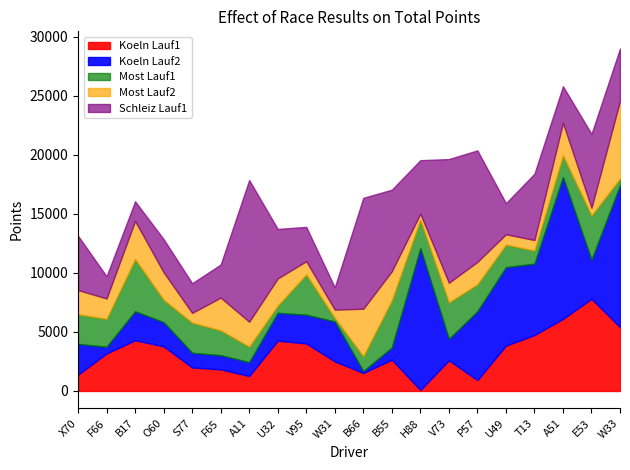

Which category has the lowest value in the Koeln Lauf1 series?

H88